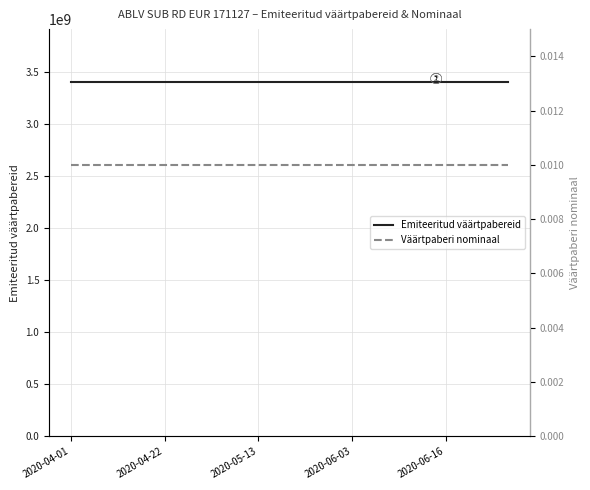

Reading right to left, what are all the values shown in this chart?

Emiteeritud väärtpabereid: 3397600000.0	3397600000.0	3397600000.0	3397600000.0	3397600000.0	3397600000.0	3397600000.0	3397600000.0	3397600000.0	3397600000.0	3397600000.0	3397600000.0	3397600000.0	3397600000.0	3397600000.0
Väärtpaberi nominaal: 0.0	0.0	0.0	0.0	0.0	0.0	0.0	0.0	0.0	0.0	0.0	0.0	0.0	0.0	0.0